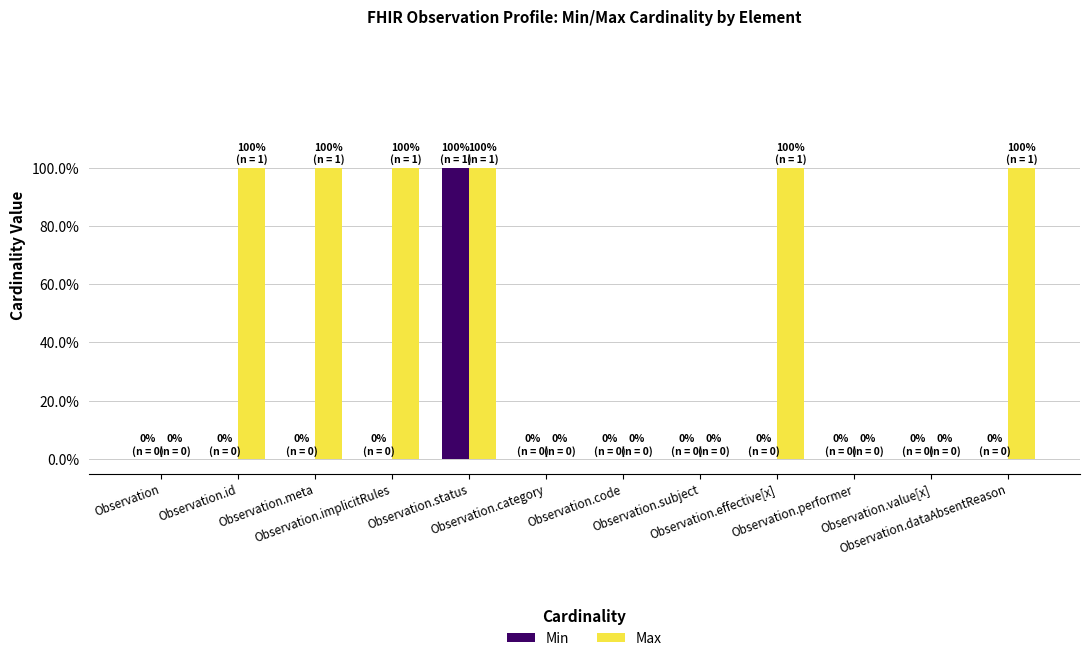

Does the chart contain stacked bars?

No